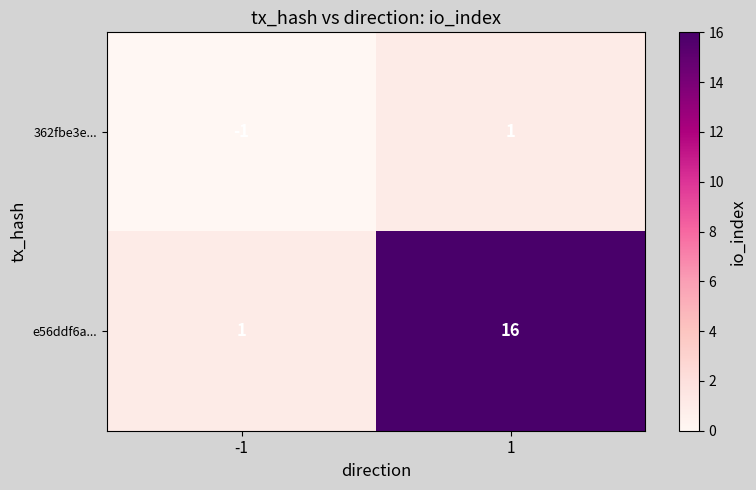

What is the greatest value displayed?

16